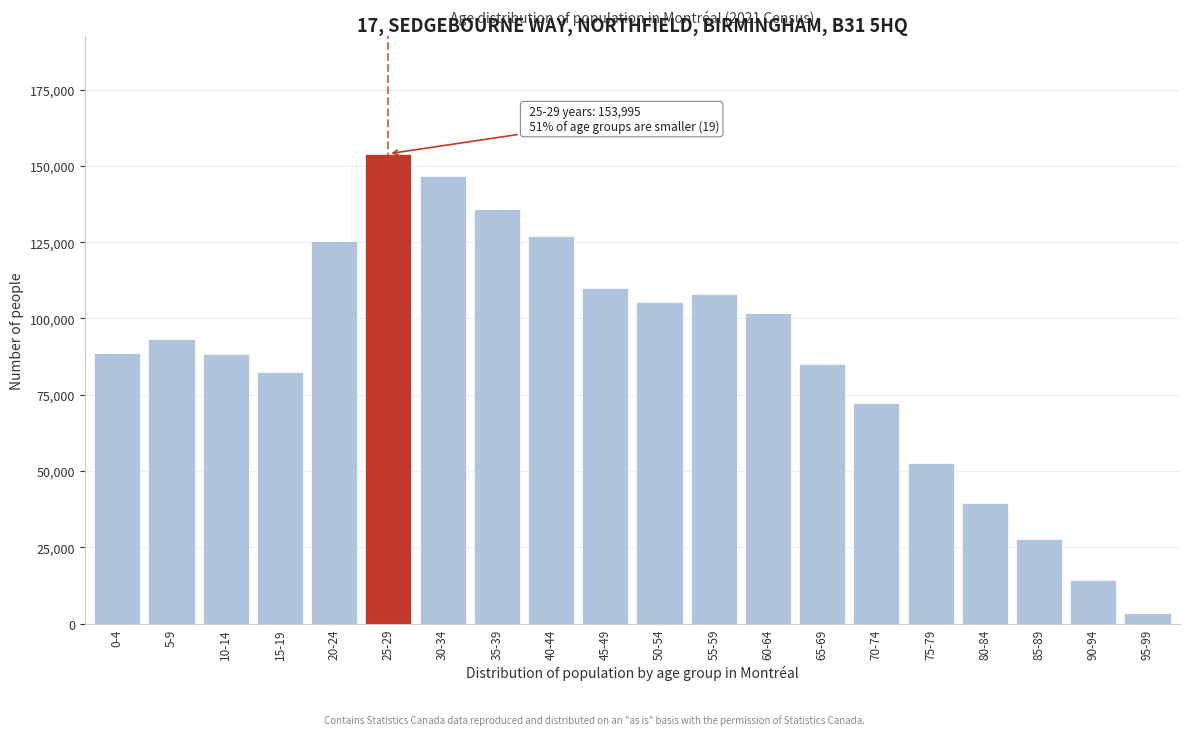

Approximately how many times larger is the value at 35-39 compared to 5-9?

1.5